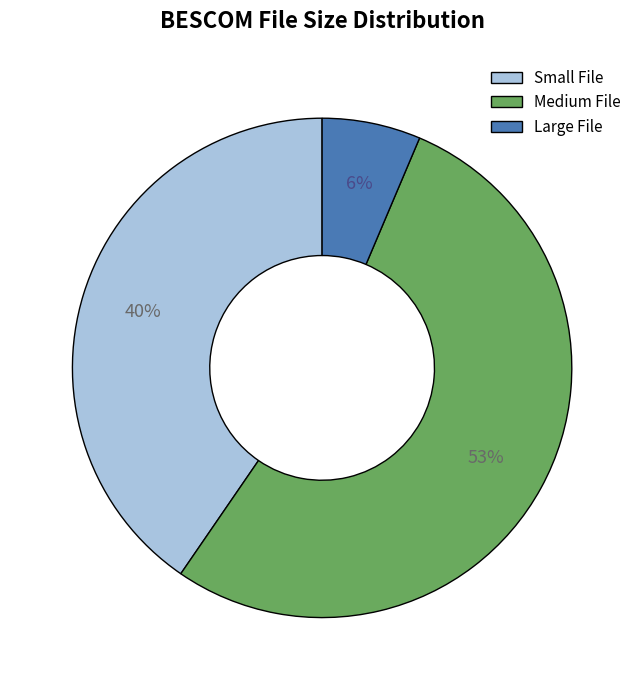

To the nearest percent, what portion does Small File represent?

40%